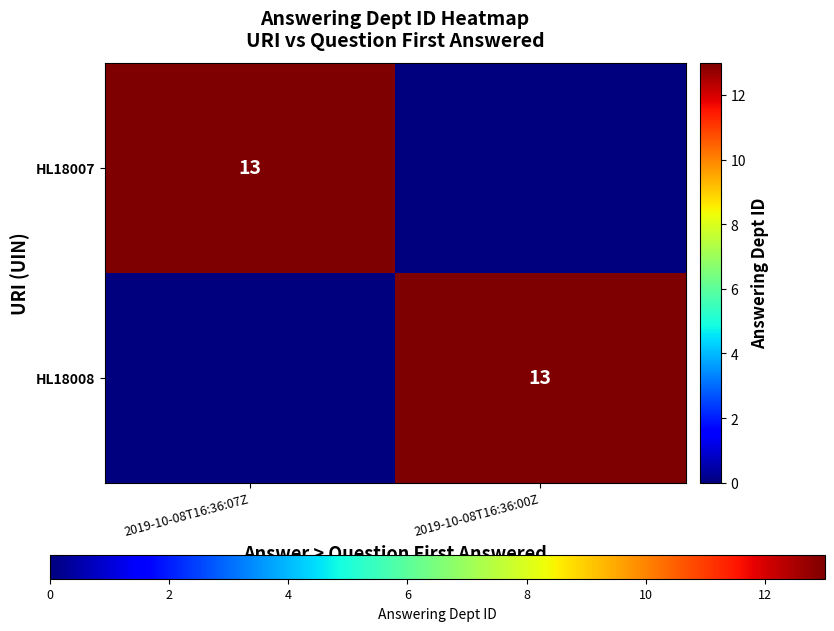

True or false: HL18007 has a value of 13 at 2019-10-08T16:36:07Z.

True